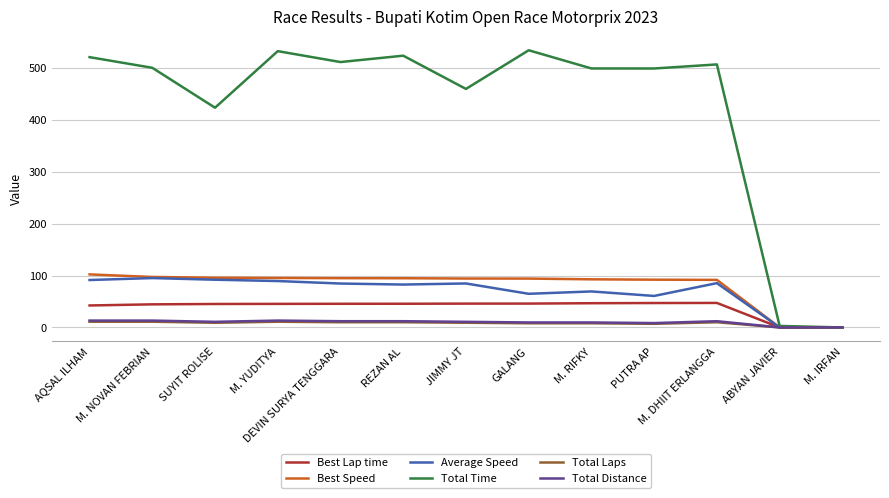

What is the highest value of the Total Distance series?

13.2